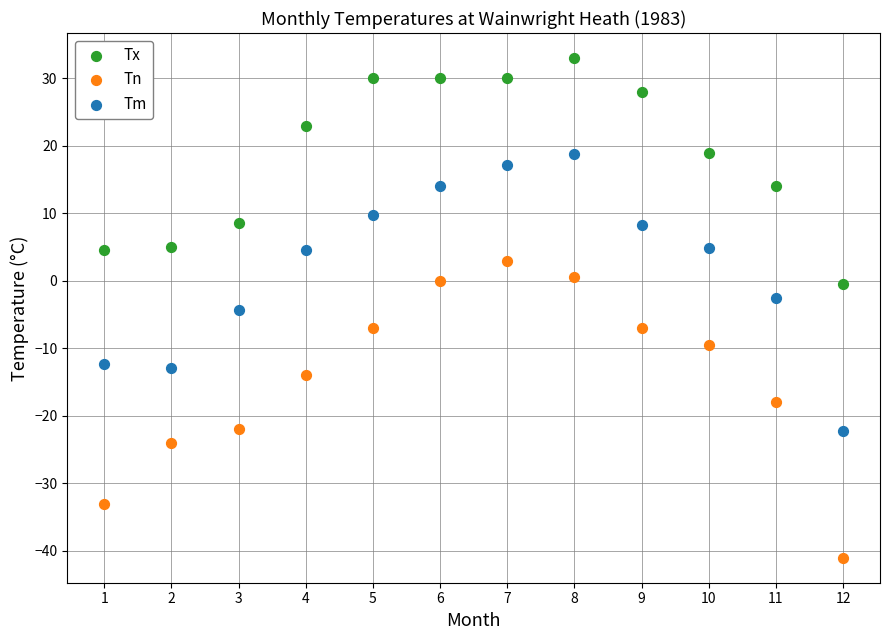

Which series reaches the minimum Y coordinate?

Tn